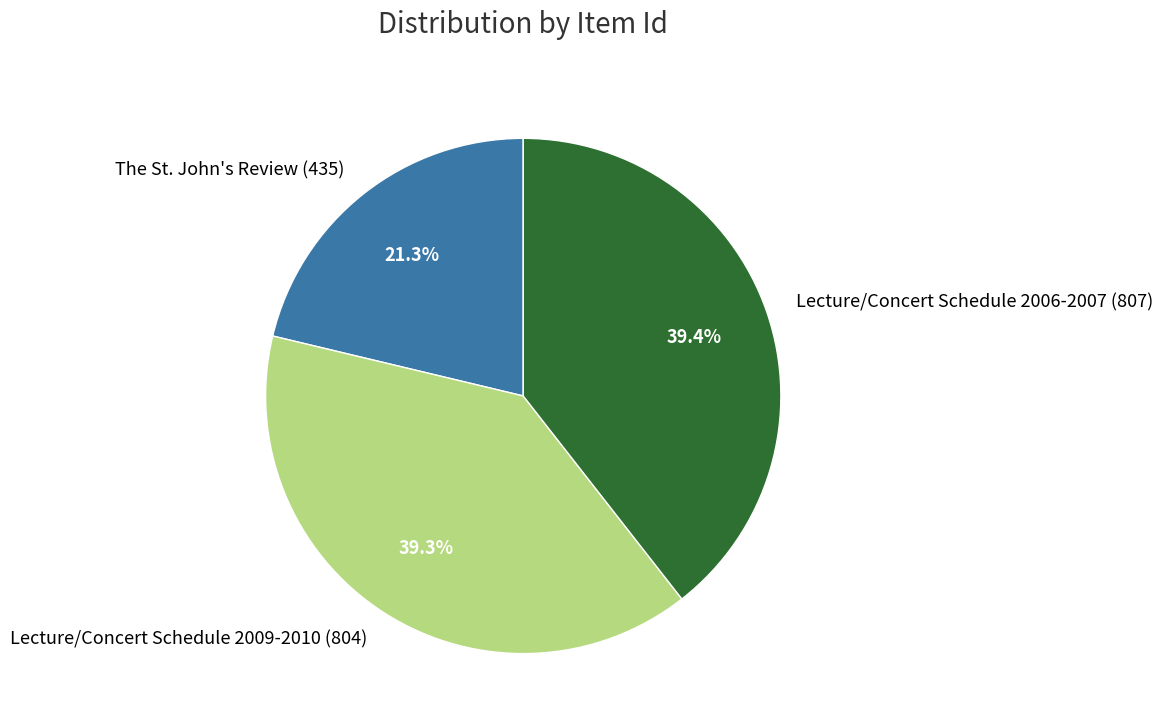

What is the ratio of the value at The St. John's Review (435) to the value at Lecture/Concert Schedule 2009-2010 (804)?

0.5